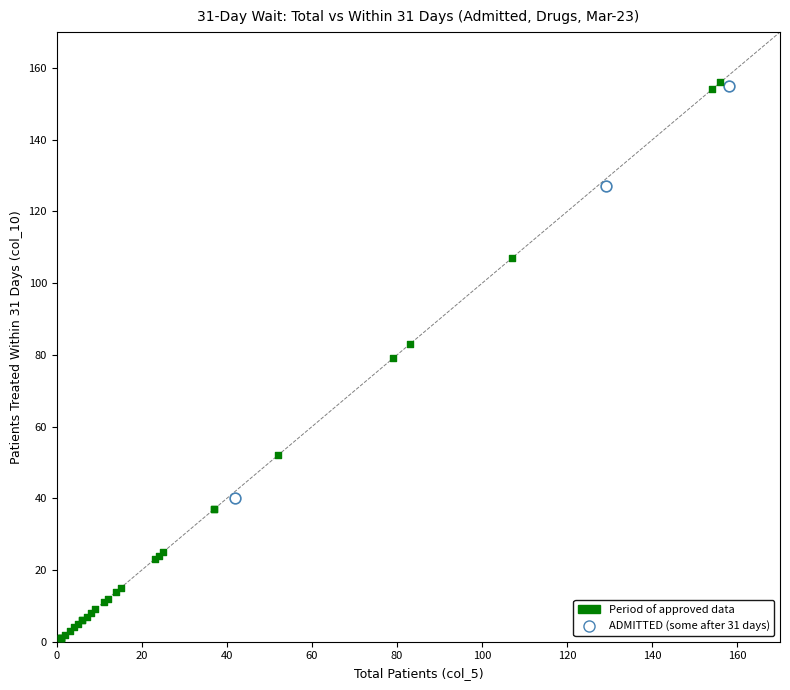

Which series has the widest spread of Y values?

Period of approved data